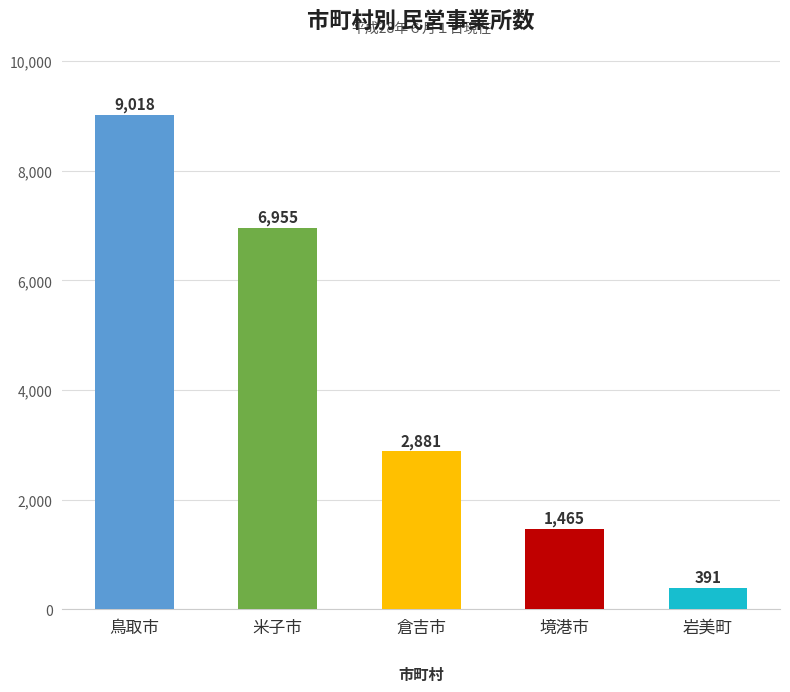

What is the average value?

4142